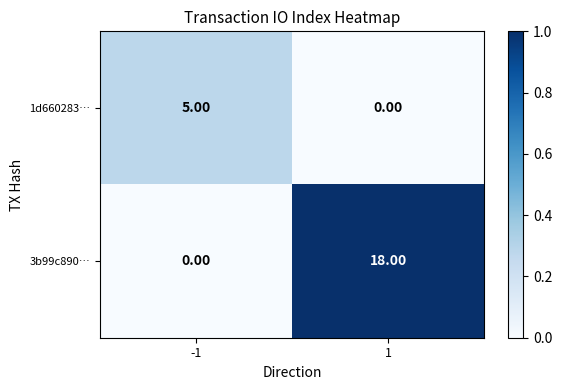

Which series has the widest spread of values?

3b99c890…